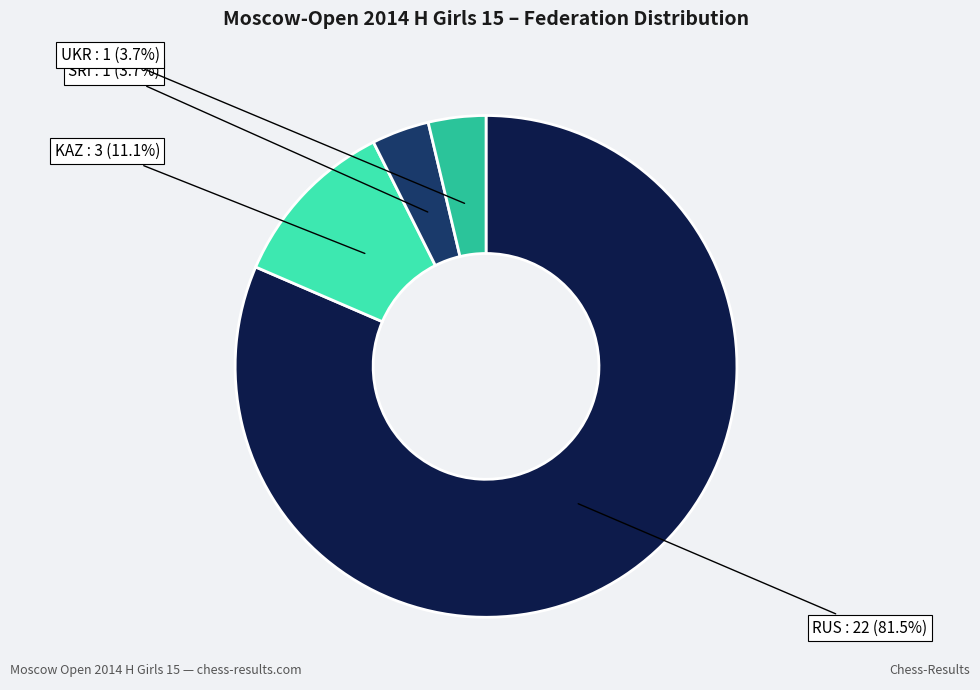

Is there a majority slice in this chart?

Yes